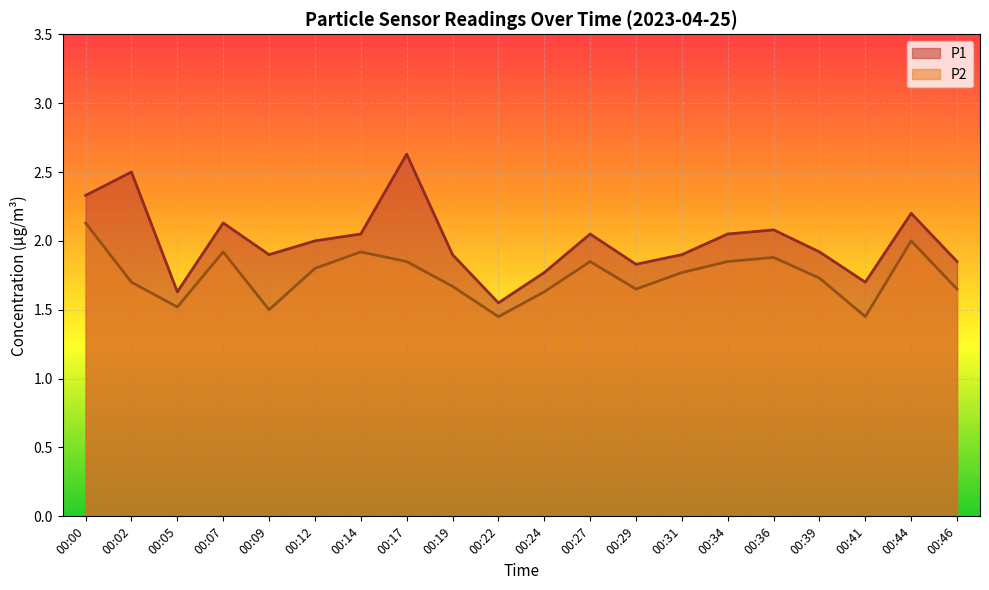

Which series has the largest total across all categories?

P1